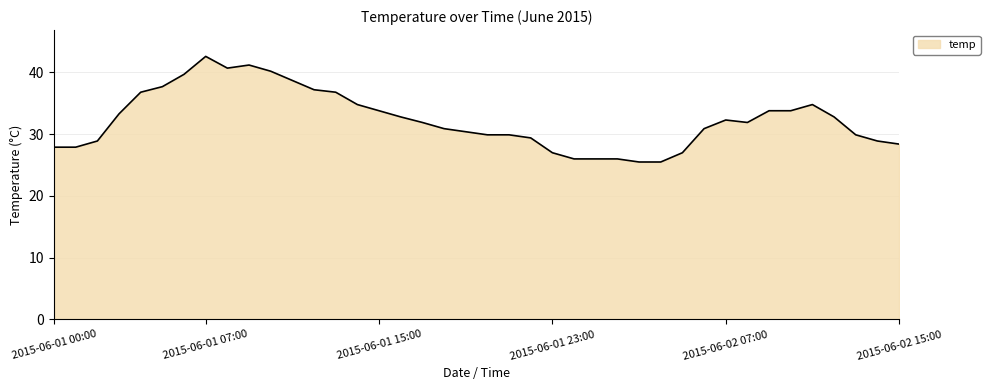

Reading left to right, list all the values displayed in this chart.

27.9	27.9	28.9	33.3	36.8	37.7	39.7	42.6	40.7	41.2	40.2	38.7	37.2	36.8	34.8	33.8	32.8	31.9	30.9	30.4	29.9	29.9	29.4	27.0	26.0	26.0	26.0	25.5	25.5	27.0	30.9	32.3	31.9	33.8	33.8	34.8	32.8	29.9	28.9	28.4